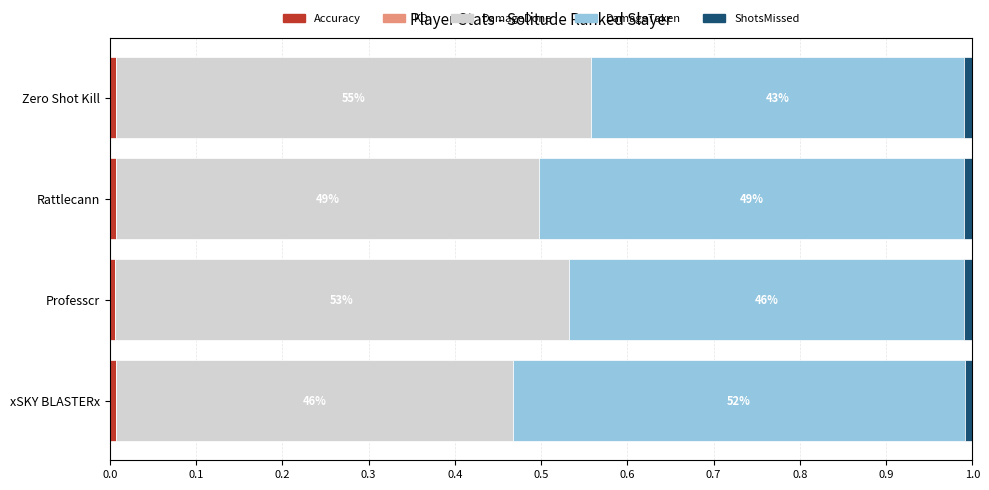

How many data points does each series have?

4